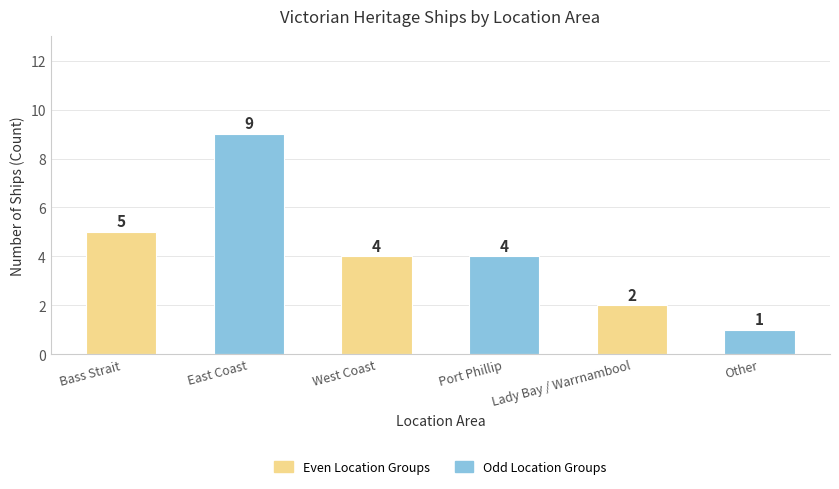

What is the sum of all values?

25